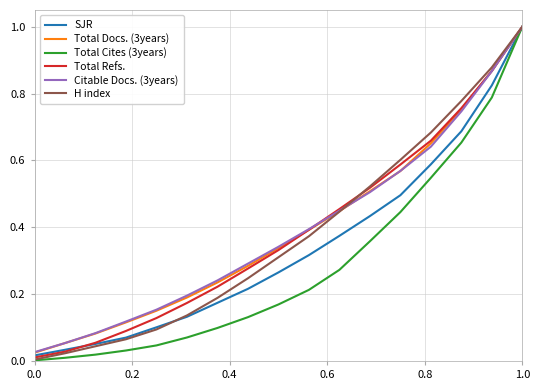

What is the maximum value for Total Refs.?

1.0